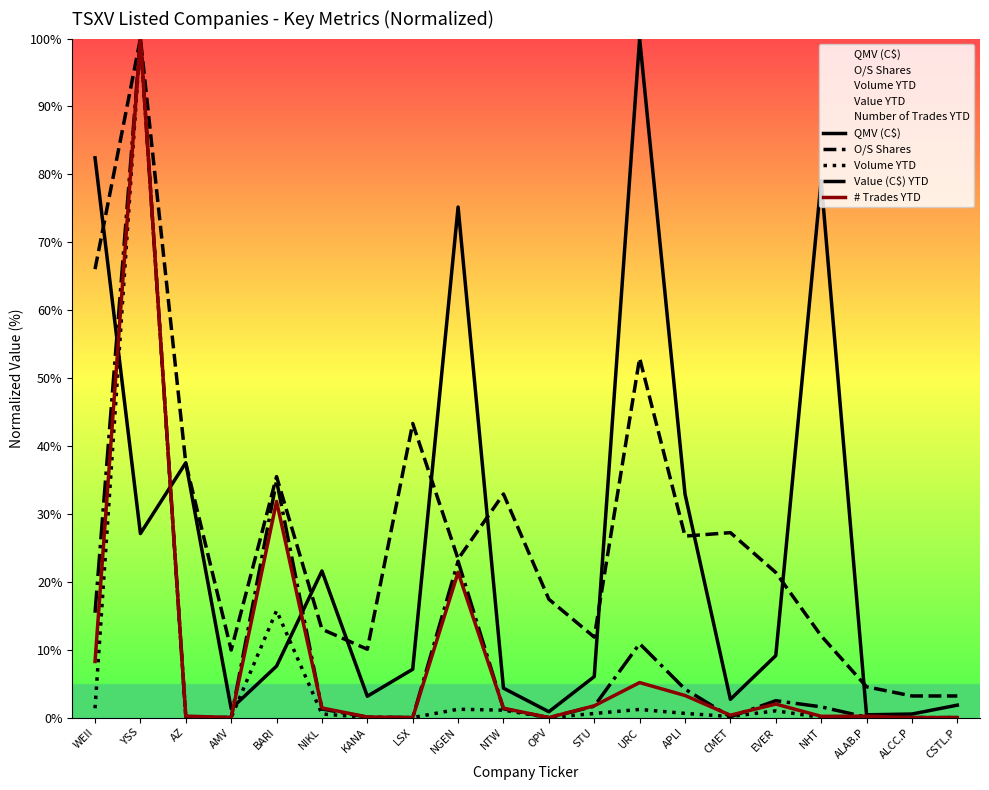

At YSS, list the series in order from smallest to largest.

QMV (C$), O/S Shares, Volume YTD, Value (C$) YTD, # Trades YTD